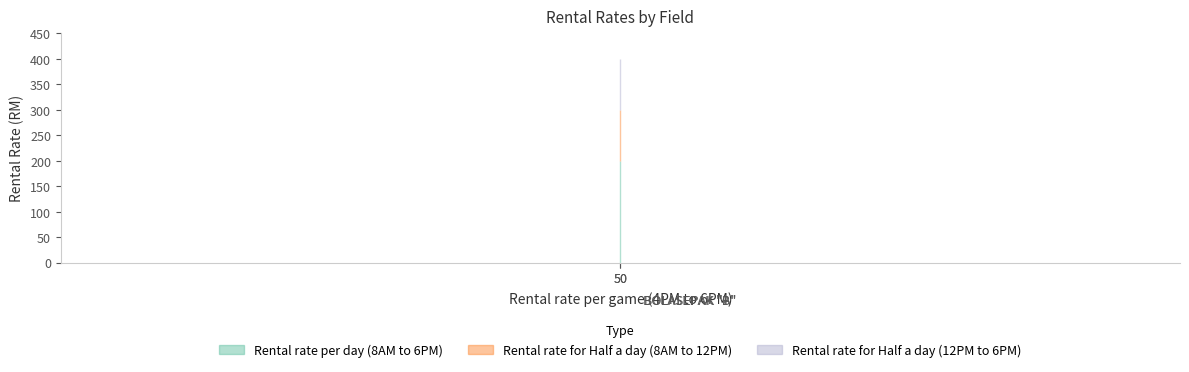

What is the sum of the Rental rate for Half a day (12PM to 6PM) values at BOLASEPAK "B" and BOLASEPAK "A"?

200